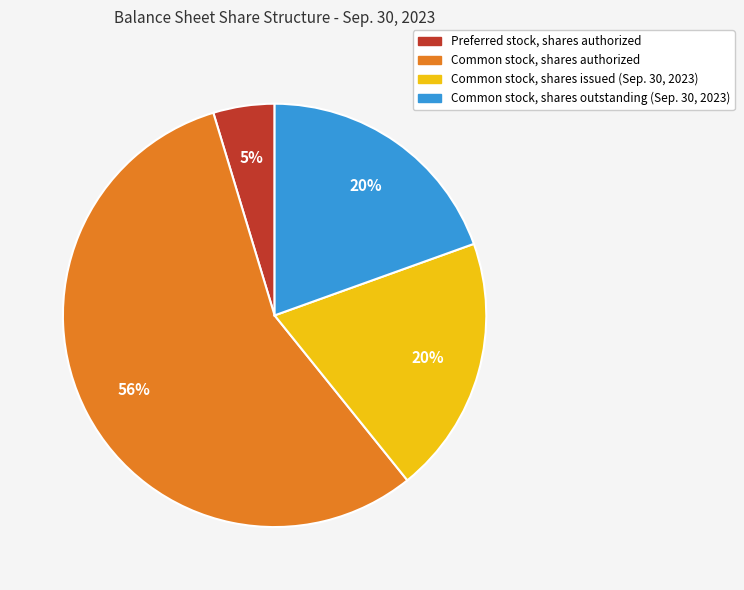

To the nearest percent, what is the difference between the Common stock, shares authorized and Common stock, shares issued (Sep. 30, 2023) slice percentages?

36%